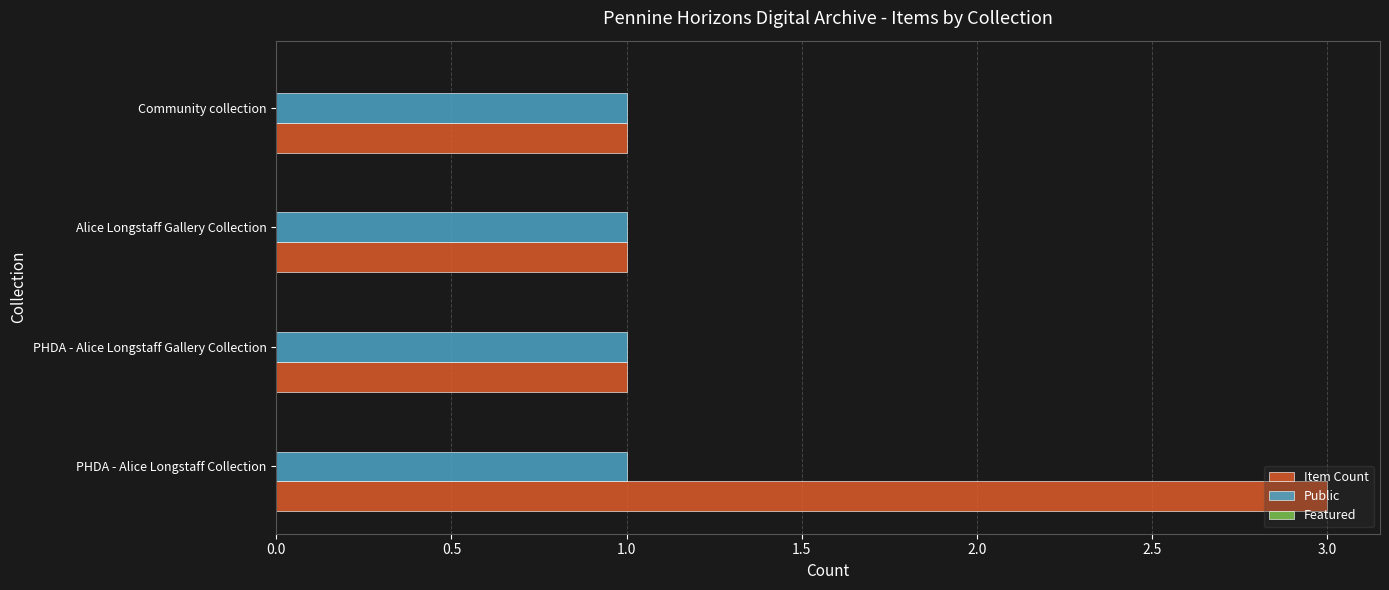

Rank the series by their maximum value, from highest to lowest.

Item Count, Public